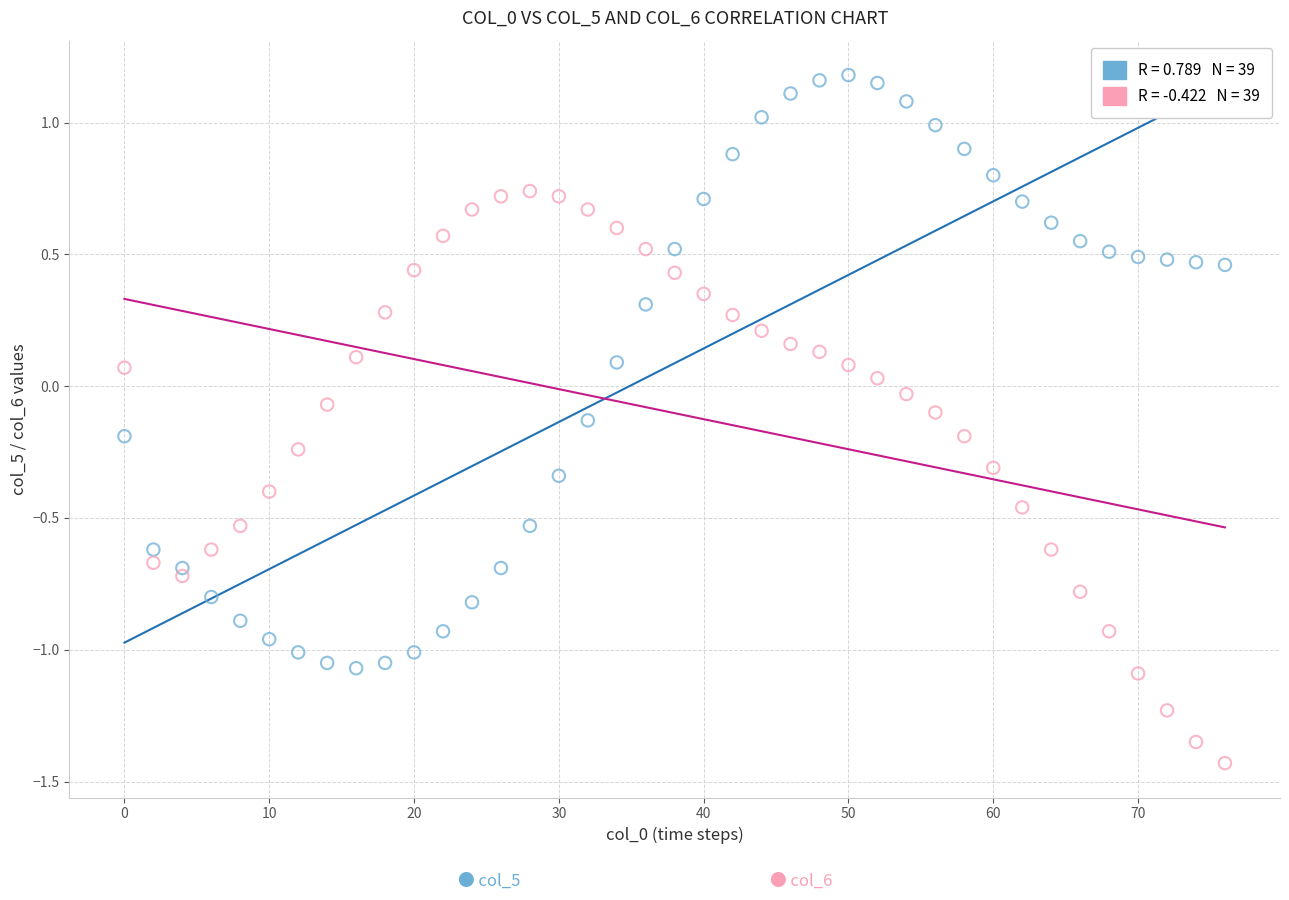

Across all data points, what is the range of Y values (max minus min)?

2.6